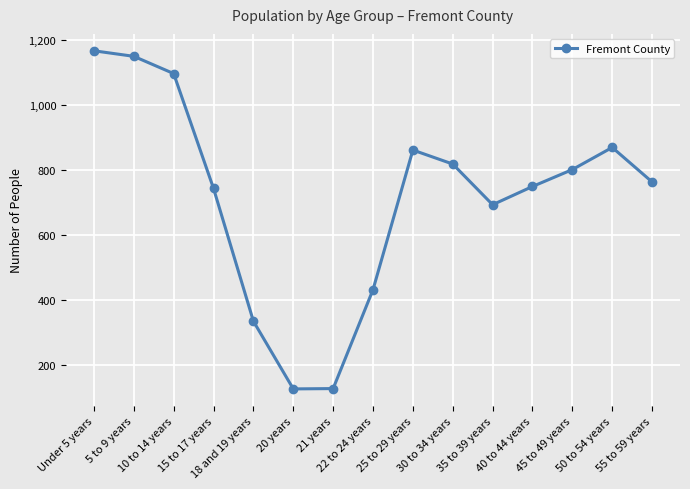

What is the greatest value displayed?

1166